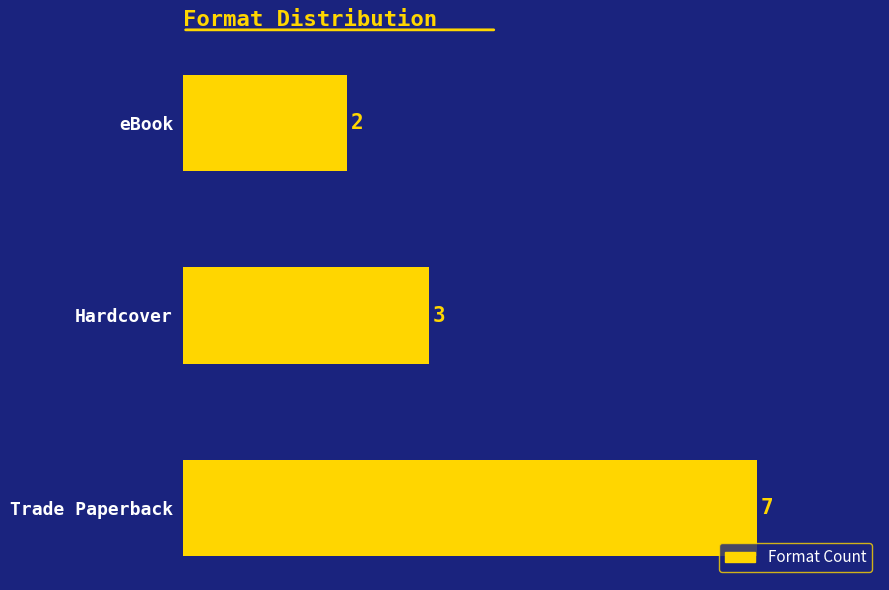

How many bars are there in total?

3